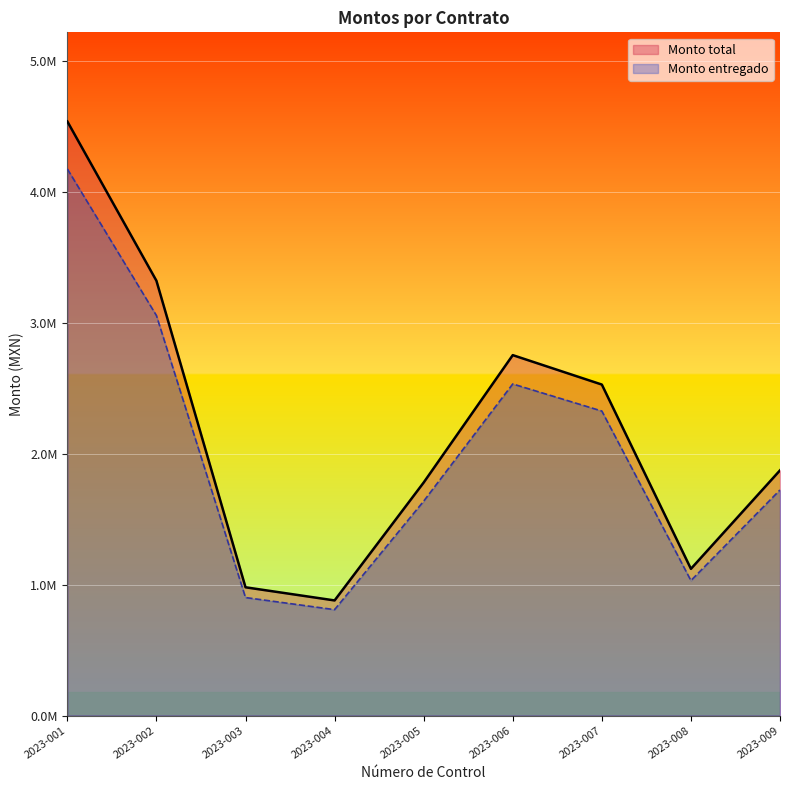

At which label does Monto total reach its peak?

2023-001